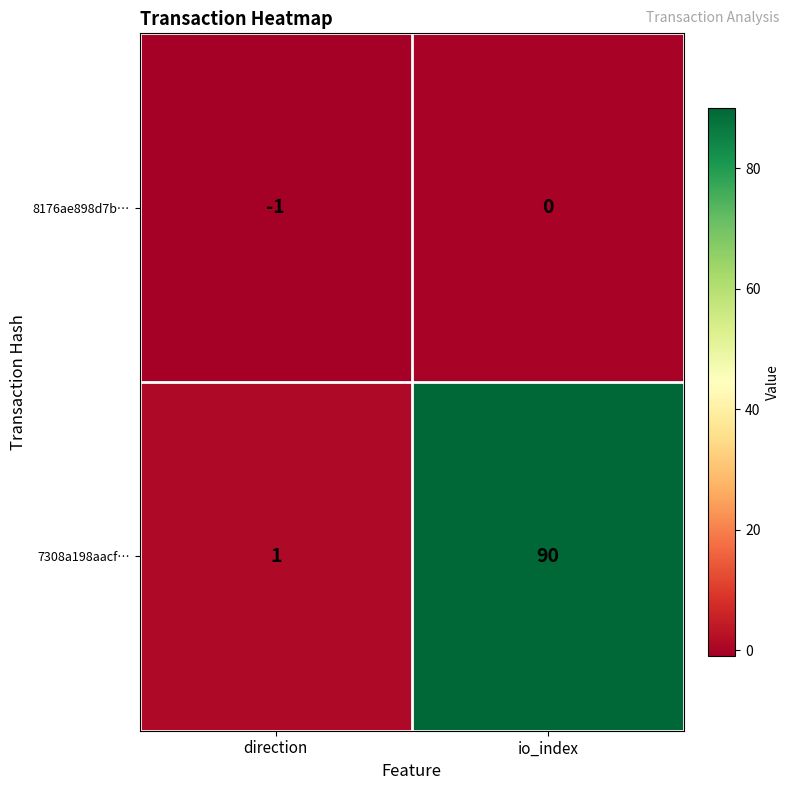

True or false: 8176ae898d7b… has a value of -1 at direction.

True